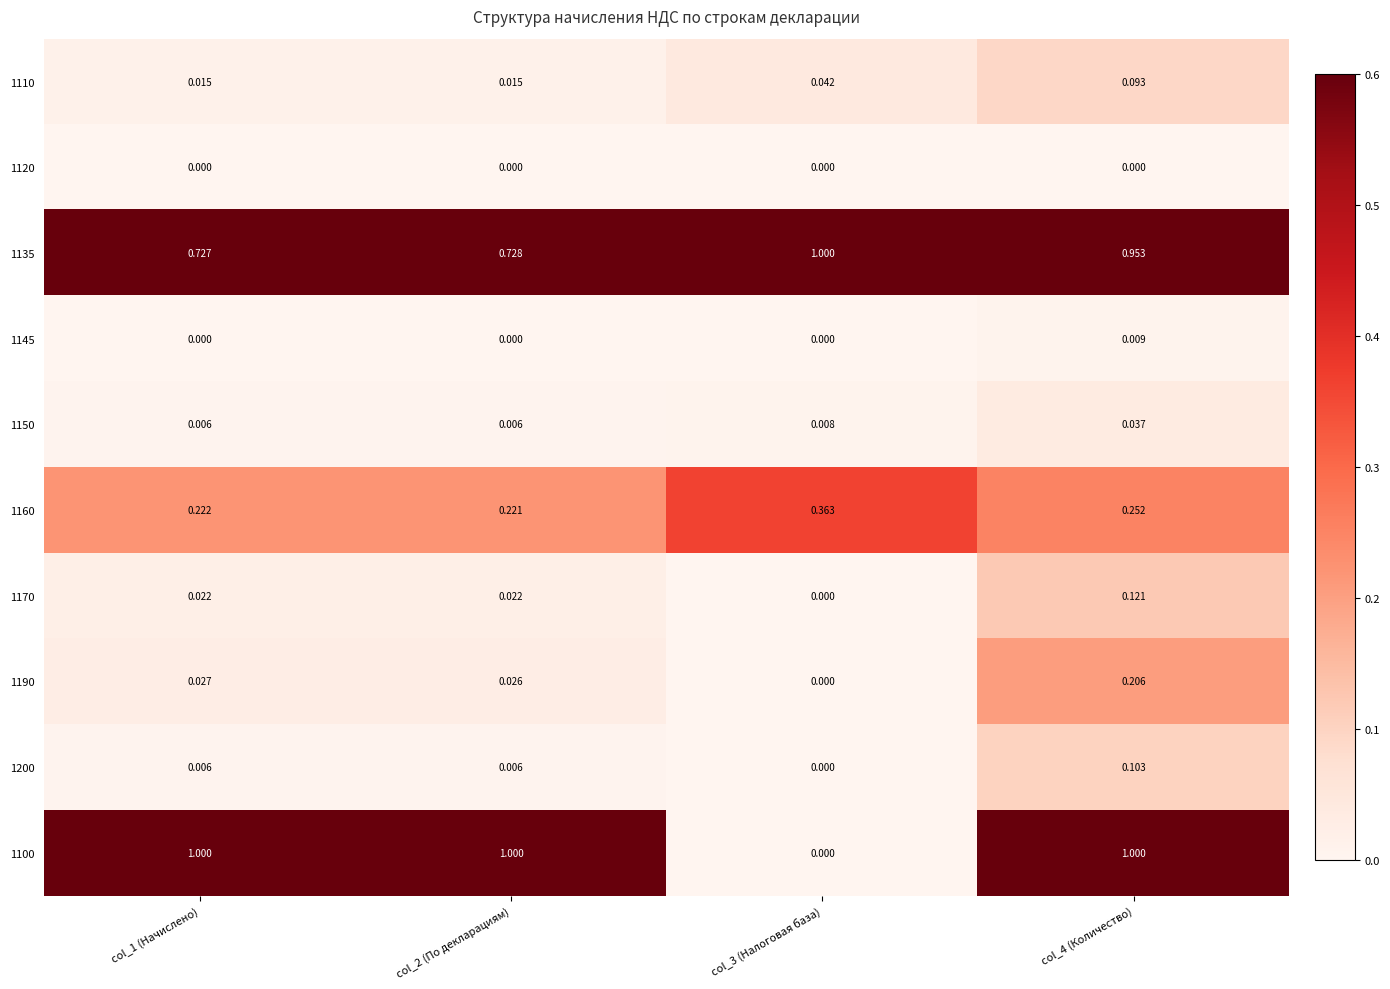

Is the value of 1200 at col_4 (Количество) greater than the value of 1190 at col_4 (Количество)?

No